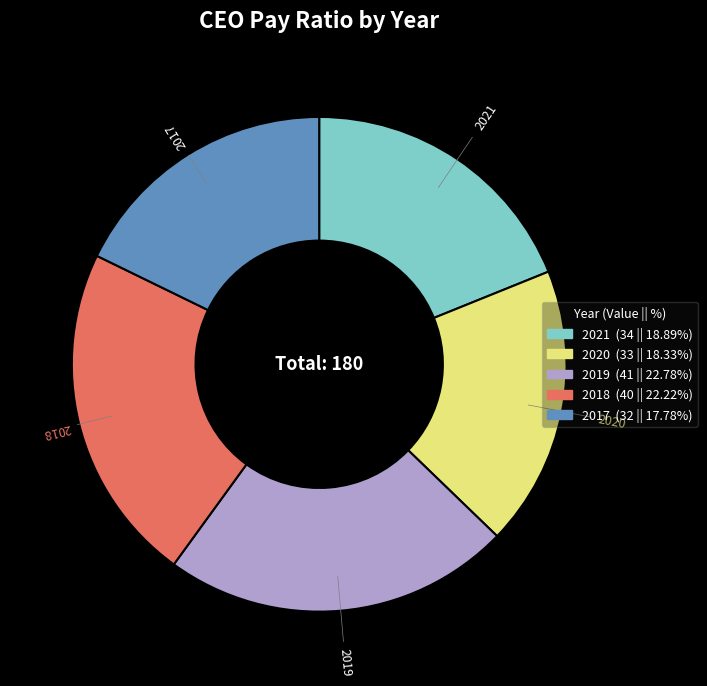

The 2021 slice represents 11% of the pie. True or false?

False